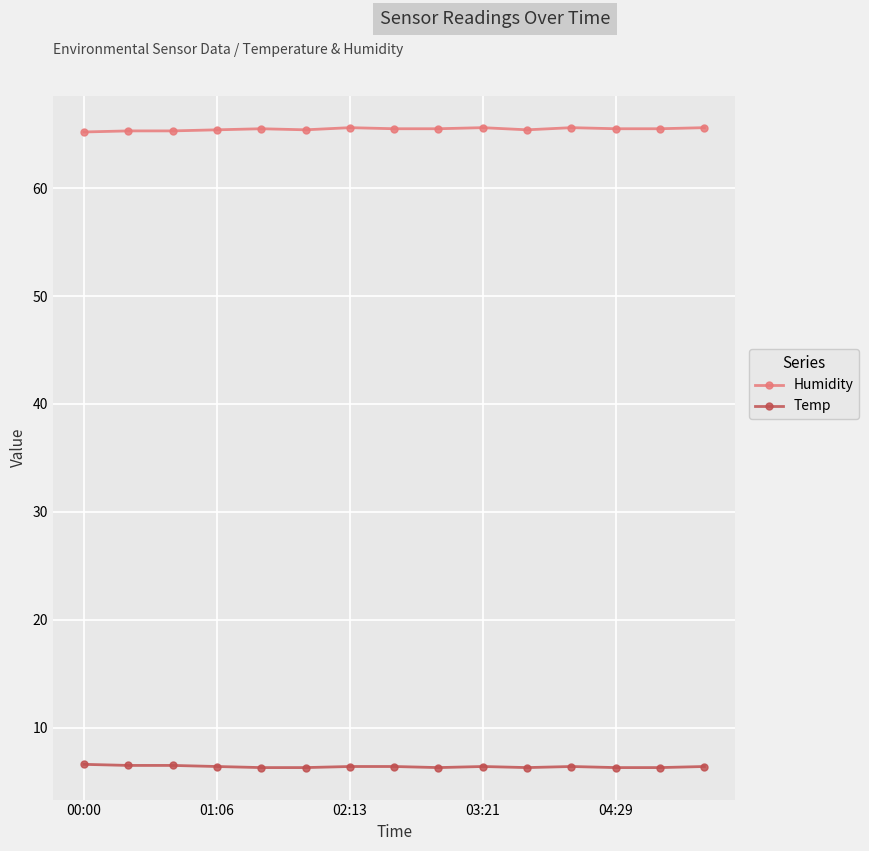

True or false: Humidity has more than 2 points higher than both neighbors.

True